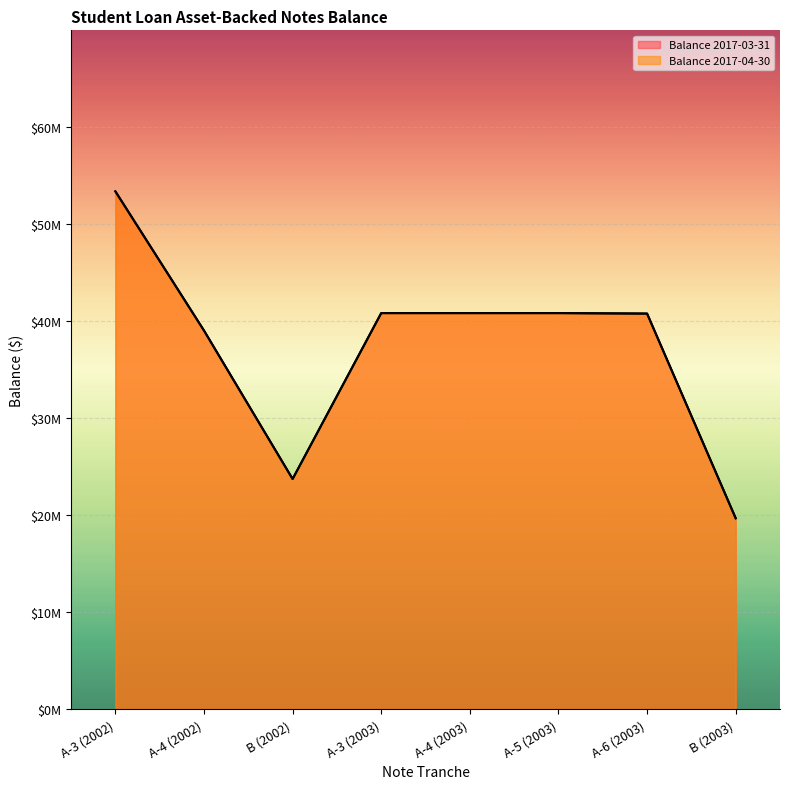

True or false: Balance 2017-04-30 and Balance 2017-03-31 intersect in this chart.

False